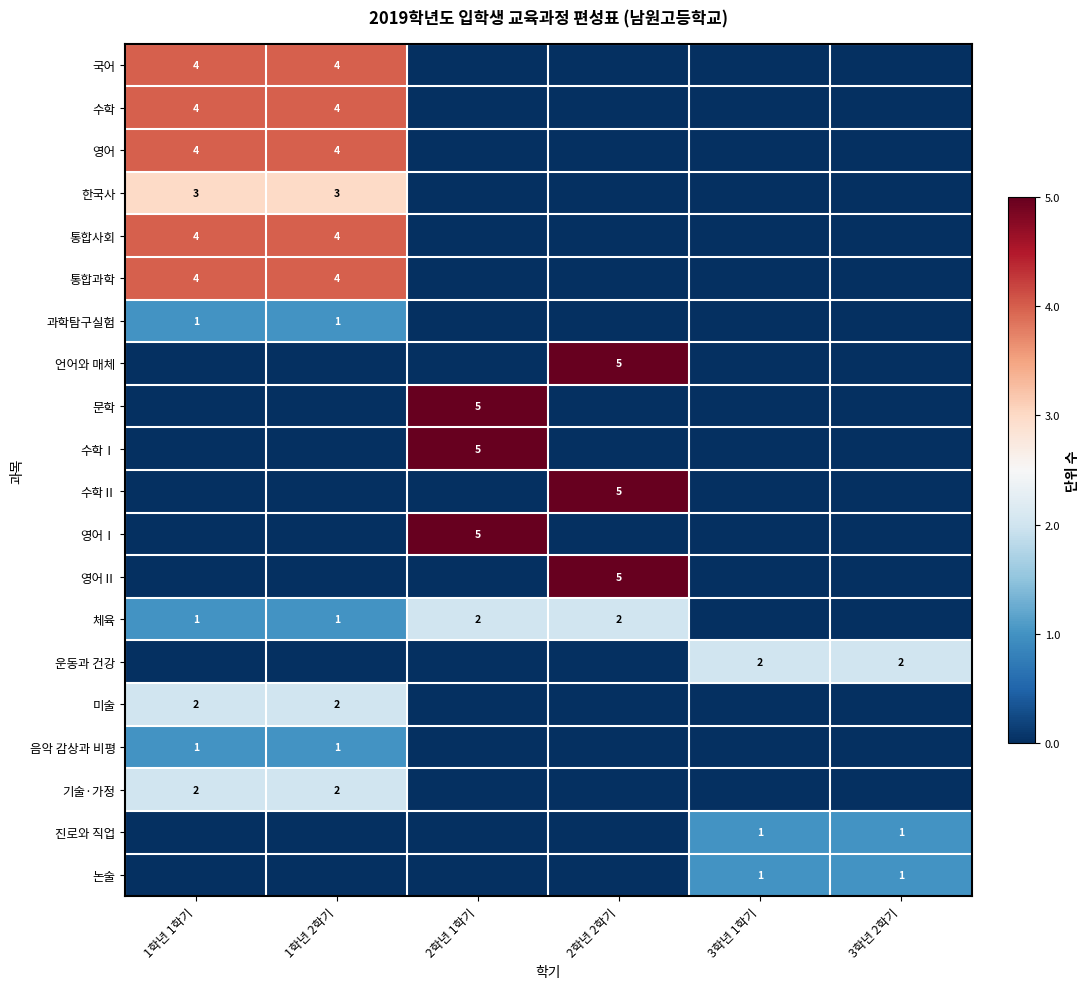

The value of 체육 at 1학년 1학기 is 1. True or false?

True